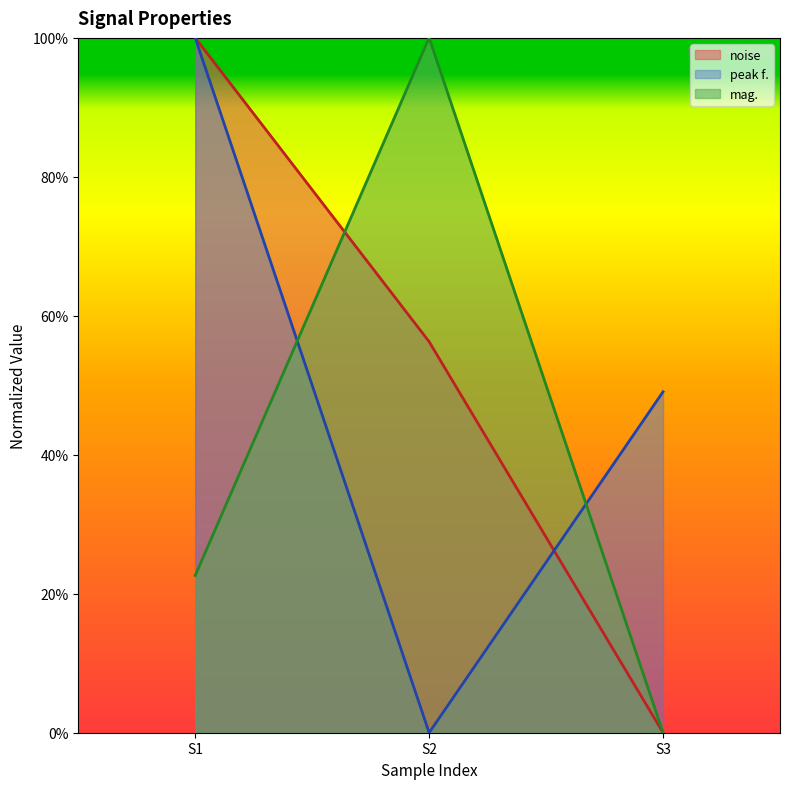

Is it true that noise equals -0.4 at S3?

False